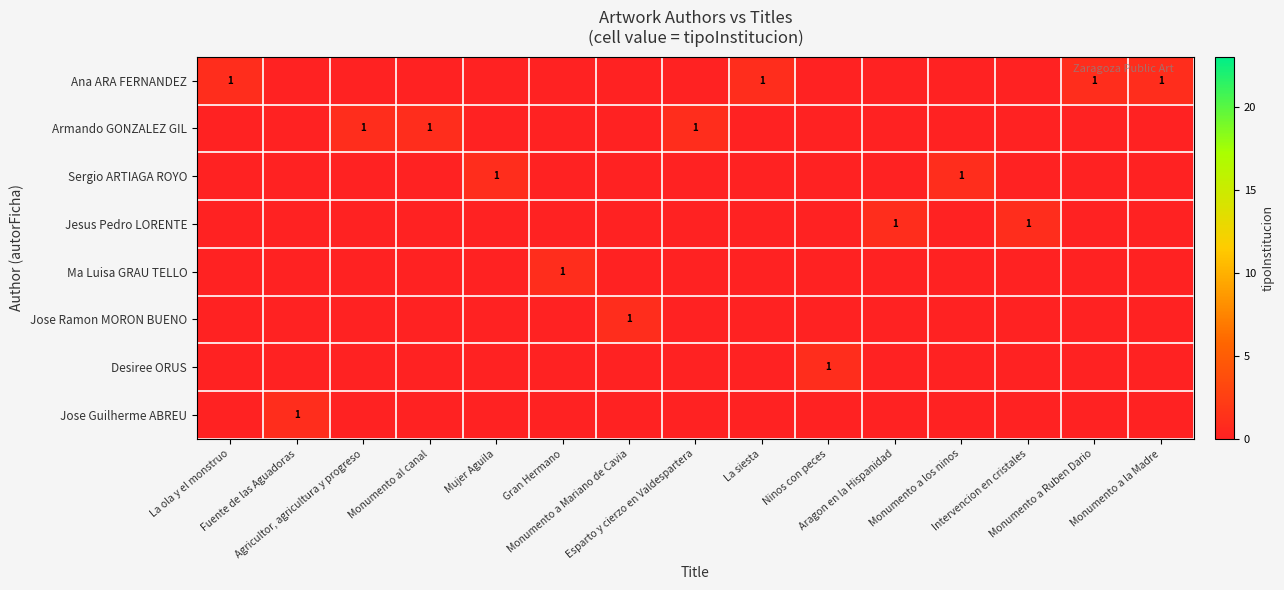

What is the difference between the highest and lowest values at Intervencion en cristales?

1